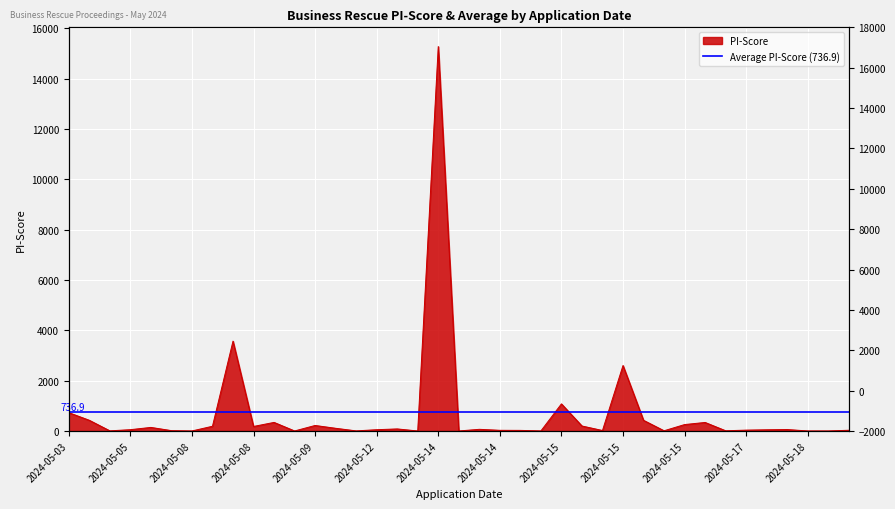

Which category has the lowest value across all series?

2024-05-14